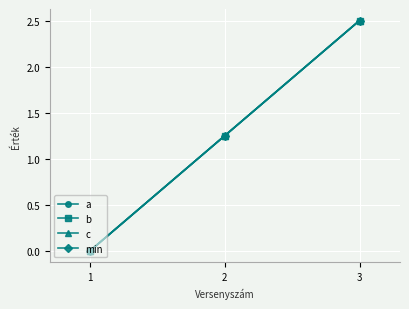

Reading left to right, extract all data points from this chart.

a: 0.0	1.2	2.5
b: 0.0	1.2	2.5
c: 0.0	1.2	2.5
min: 0.0	1.2	2.5